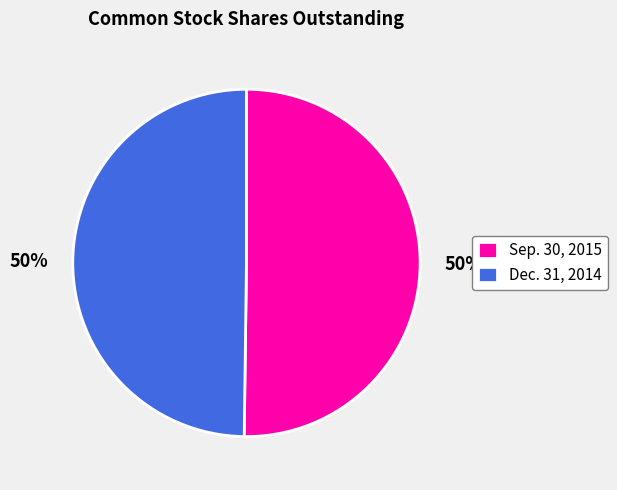

To the nearest percent, what portion does Dec. 31, 2014 represent?

50%